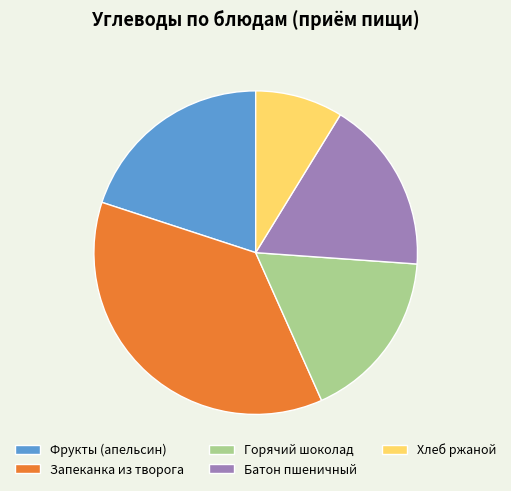

Is it true that Горячий шоколад is 17% of the pie?

True